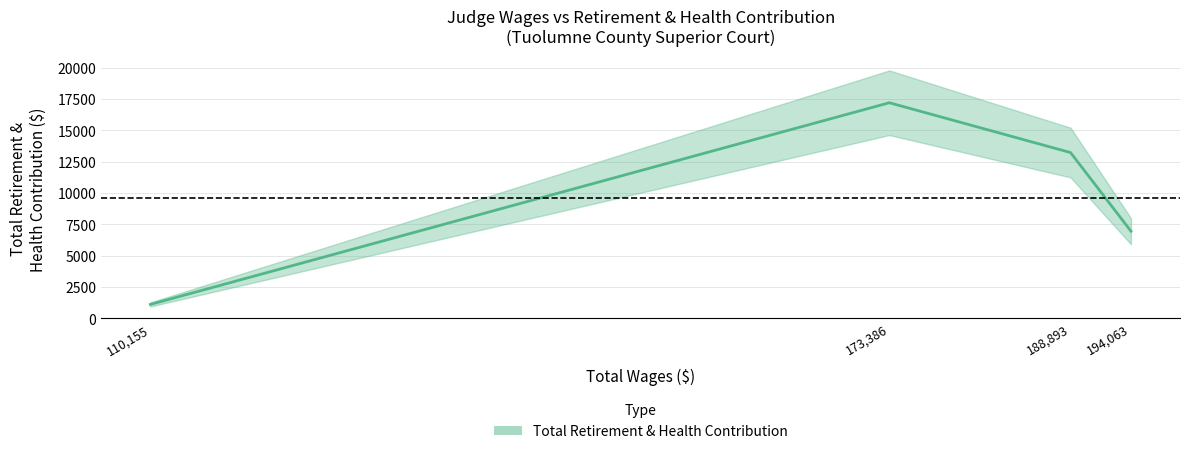

Rank the categories by value from lowest to highest.

110155, 194063, 188893, 173386